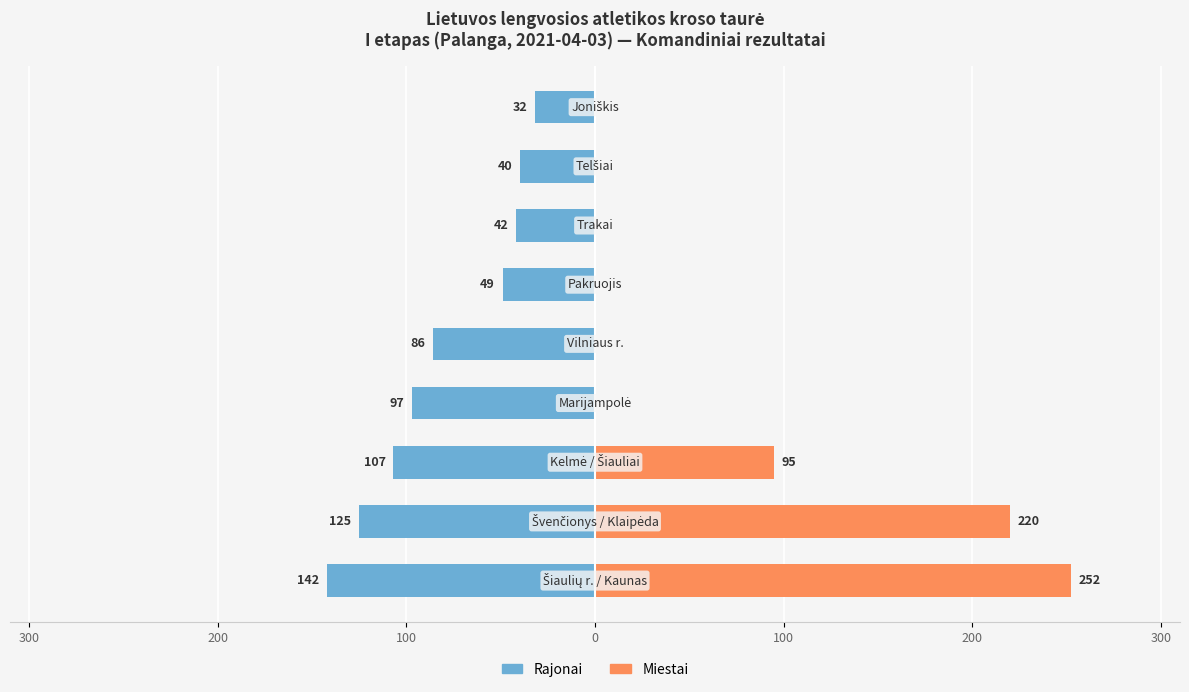

Reading right to left, transcribe all the data shown in this chart.

Rajonai: -32	-40	-42	-49	-86	-97	-107	-125	-142
Miestai: 0	0	0	0	0	0	95	220	252